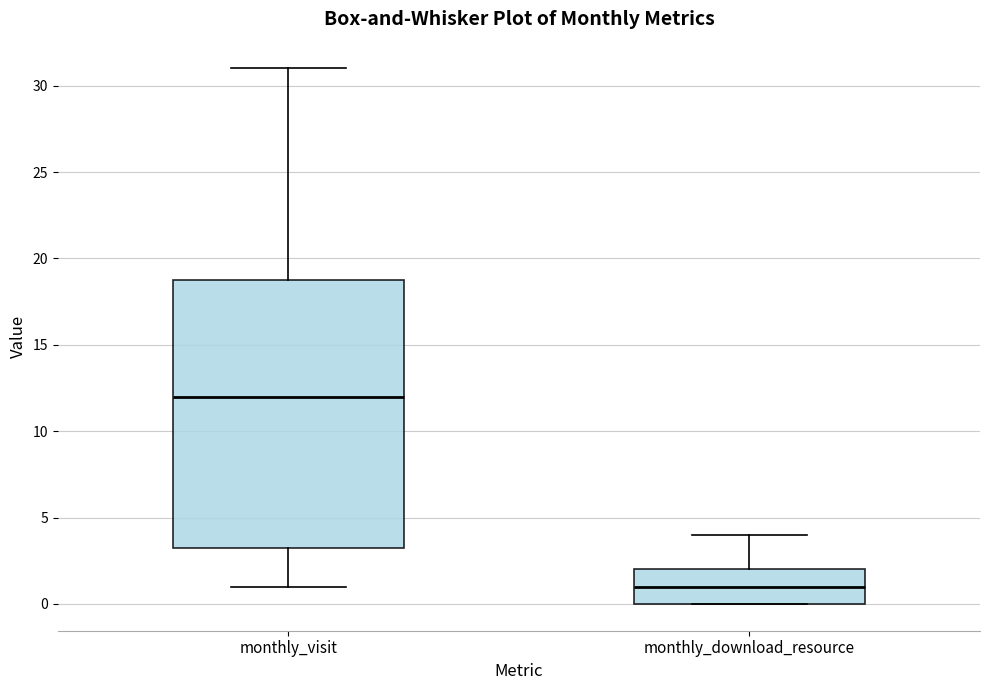

Reading left to right, read every box against the y-axis: the position of its median line, the range the box covers, and the ends of its whiskers. The values are not printed on the chart, so give them approximately, as read against the axis.

monthly_visit: median 12.0, box 3.5 to 19.0, whiskers 1.0 to 31.0
monthly_download_resource: median 1.0, box 0.0 to 2.0, whiskers 0.0 to 4.0